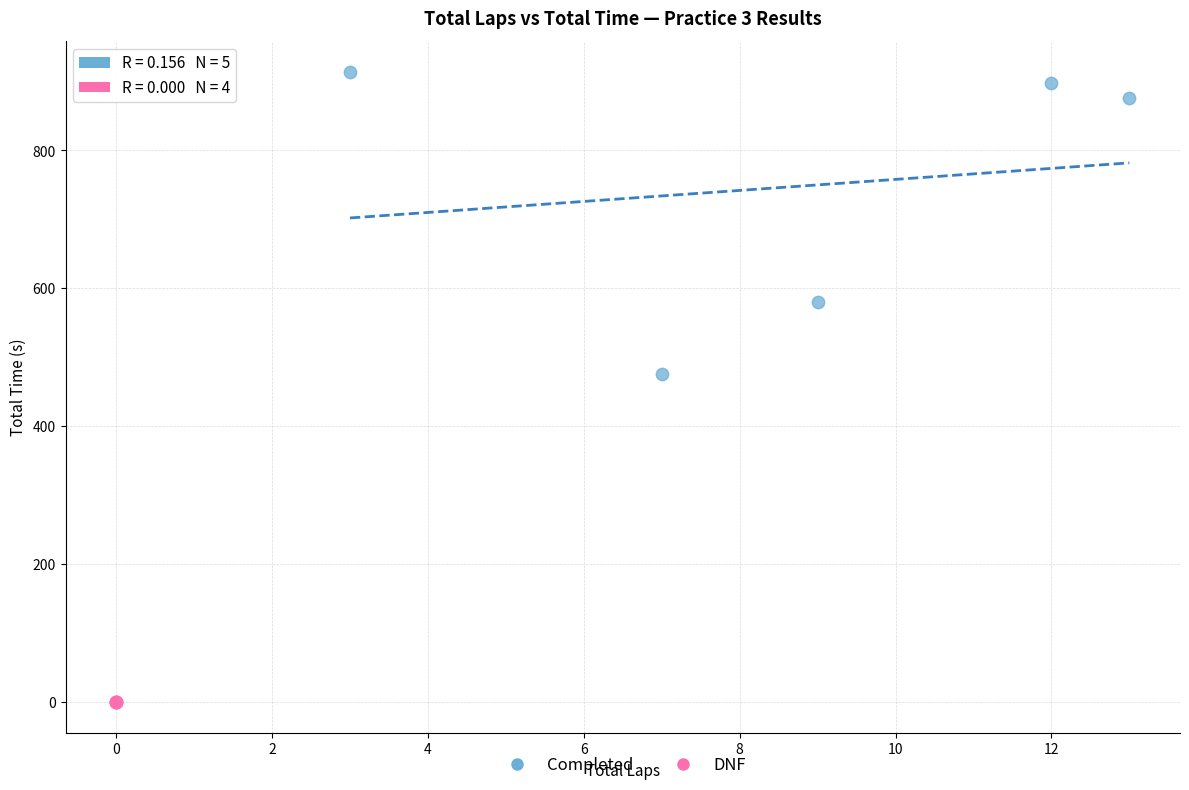

Which series contains the highest Y value?

Completed